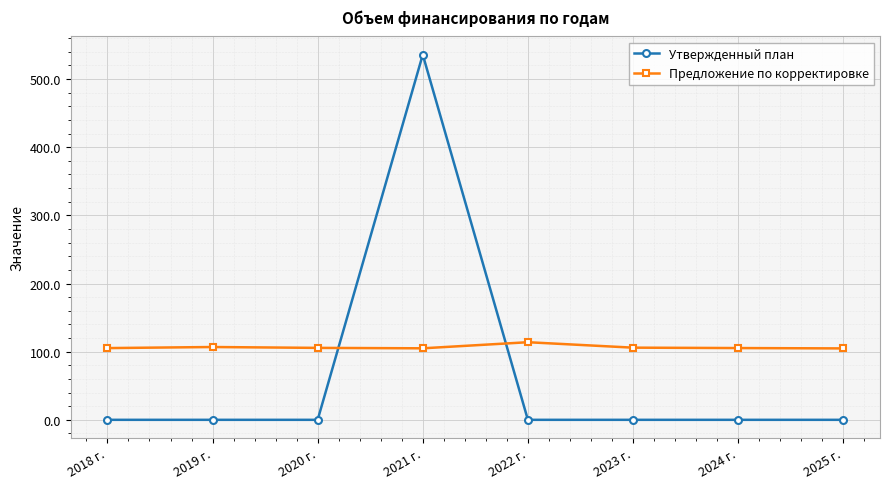

What position from the right is 2019 г.?

7